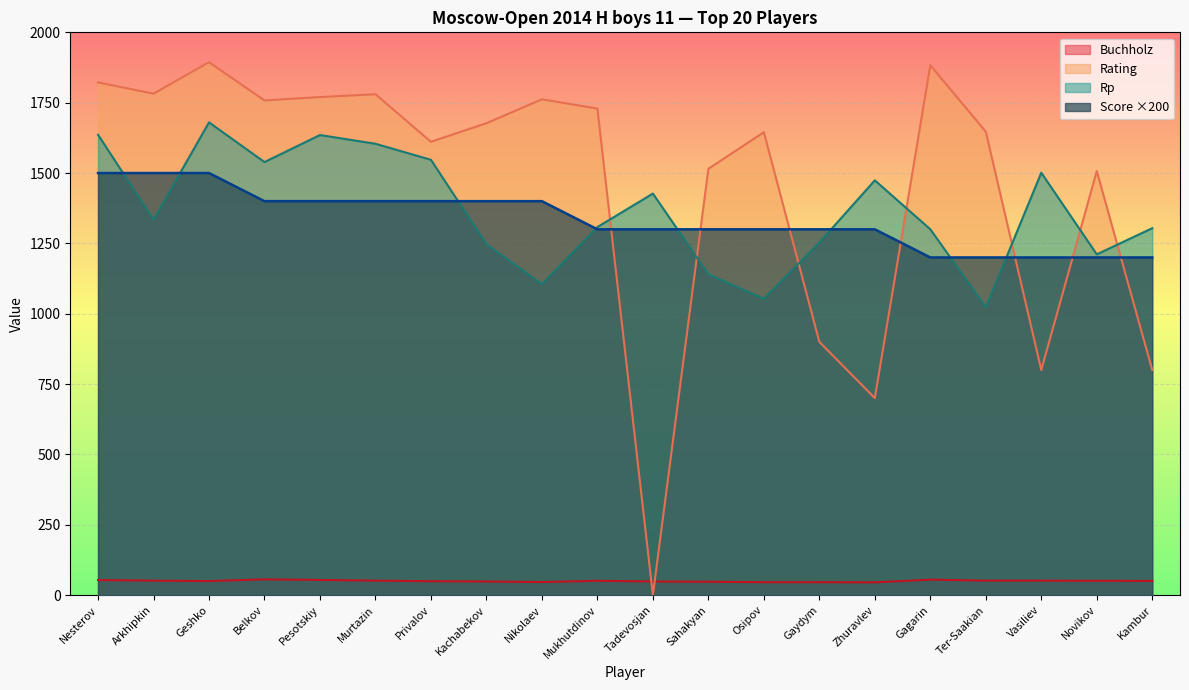

Reading left to right, what are all the values shown in this chart?

Score: Nesterov=1500.0	Arkhipkin=1500.0	Geshko=1500.0	Belkov=1400.0	Pesotskiy=1400.0	Murtazin=1400.0	Privalov=1400.0	Kachabekov=1400.0	Nikolaev=1400.0	Mukhutdinov=1300.0	Tadevosjan=1300.0	Sahakyan=1300.0	Osipov=1300.0	Gaydym=1300.0	Zhuravlev=1300.0	Gagarin=1200.0	Ter-Saakian=1200.0	Vasiliev=1200.0	Novikov=1200.0	Kambur=1200.0
Rating: Nesterov=1822.0	Arkhipkin=1782.0	Geshko=1894.0	Belkov=1758.0	Pesotskiy=1770.0	Murtazin=1780.0	Privalov=1611.0	Kachabekov=1677.0	Nikolaev=1762.0	Mukhutdinov=1729.0	Tadevosjan=0.0	Sahakyan=1515.0	Osipov=1645.0	Gaydym=900.0	Zhuravlev=700.0	Gagarin=1883.0	Ter-Saakian=1647.0	Vasiliev=800.0	Novikov=1507.0	Kambur=800.0
Rp: Nesterov=1636.0	Arkhipkin=1334.0	Geshko=1680.0	Belkov=1539.0	Pesotskiy=1635.0	Murtazin=1604.0	Privalov=1547.0	Kachabekov=1247.0	Nikolaev=1105.0	Mukhutdinov=1308.0	Tadevosjan=1427.0	Sahakyan=1140.0	Osipov=1053.0	Gaydym=1253.0	Zhuravlev=1474.0	Gagarin=1300.0	Ter-Saakian=1023.0	Vasiliev=1501.0	Novikov=1211.0	Kambur=1304.0
Buchholz: Nesterov=53.5	Arkhipkin=51.5	Geshko=50.0	Belkov=56.0	Pesotskiy=54.0	Murtazin=51.5	Privalov=49.5	Kachabekov=48.5	Nikolaev=46.5	Mukhutdinov=51.0	Tadevosjan=48.5	Sahakyan=47.5	Osipov=46.0	Gaydym=46.0	Zhuravlev=45.5	Gagarin=55.0	Ter-Saakian=51.5	Vasiliev=51.5	Novikov=51.0	Kambur=50.5